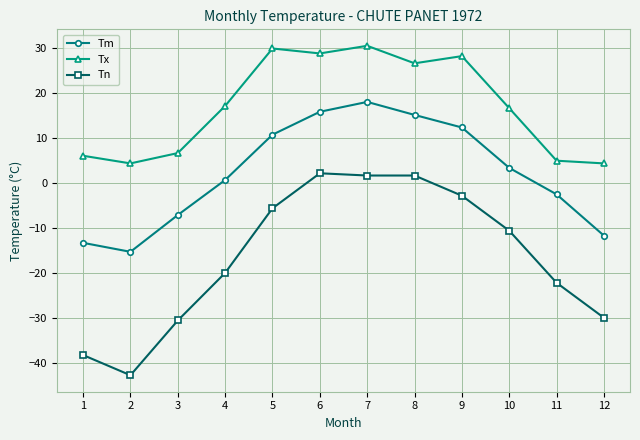

What is the sum of all Tx values?

205.0